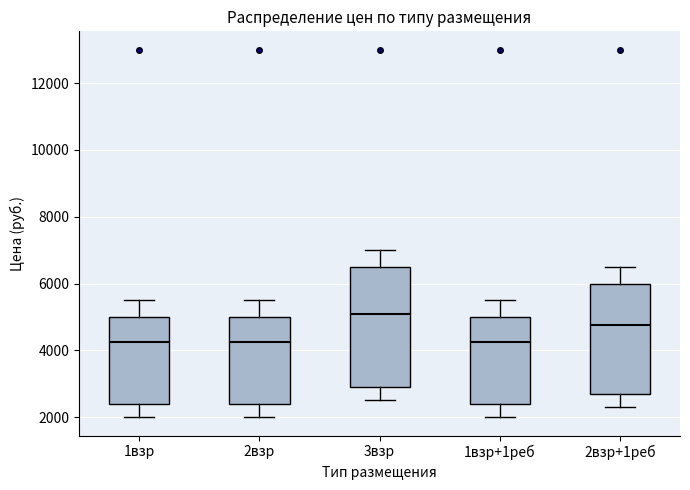

Where is the lower edge of the box for 1взр+1реб on the y-axis? The values are not printed on the chart, so give them approximately, as read against the axis.

2400